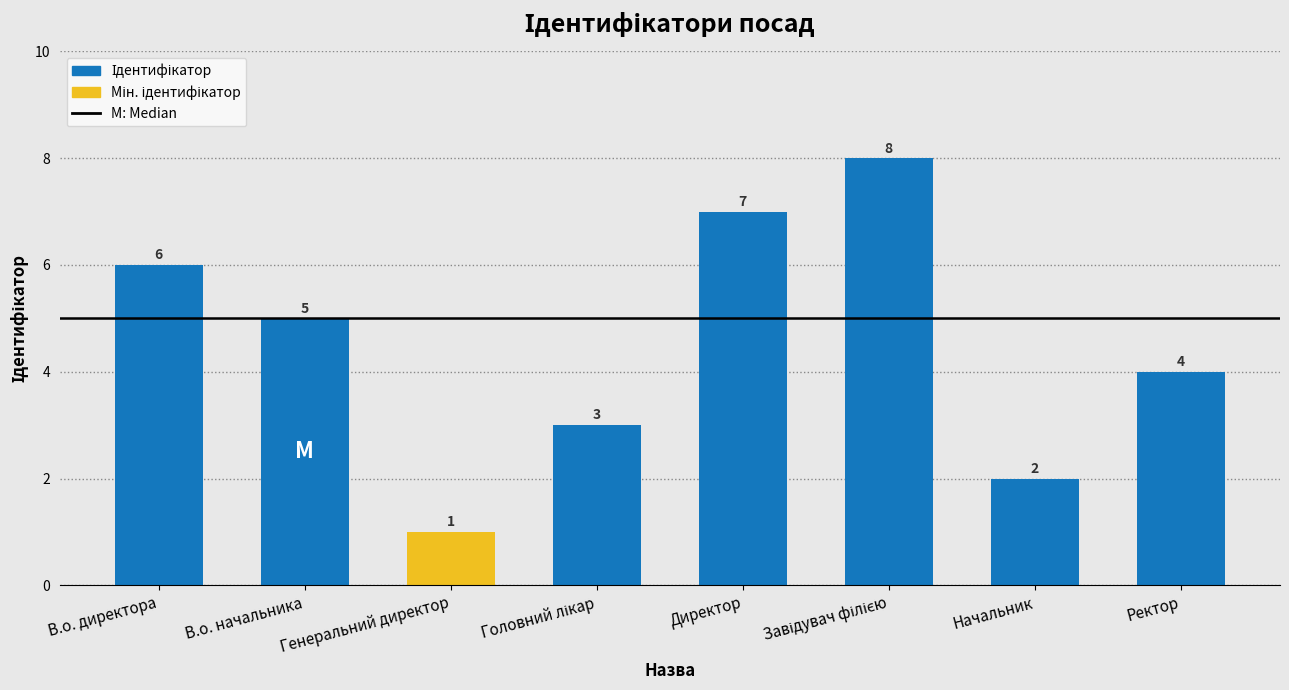

Which category has the lowest value across all series?

Генеральний директор